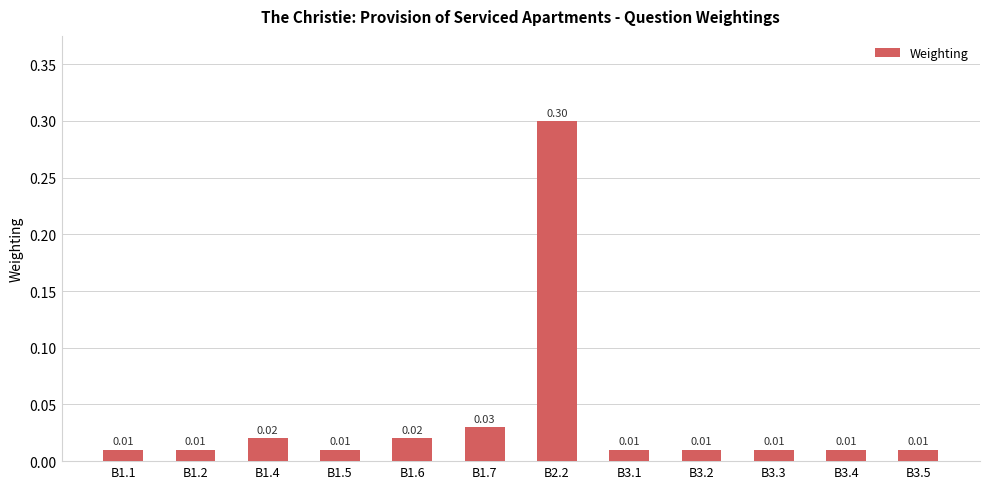

Are the bars grouped side by side (vs. stacked)?

No